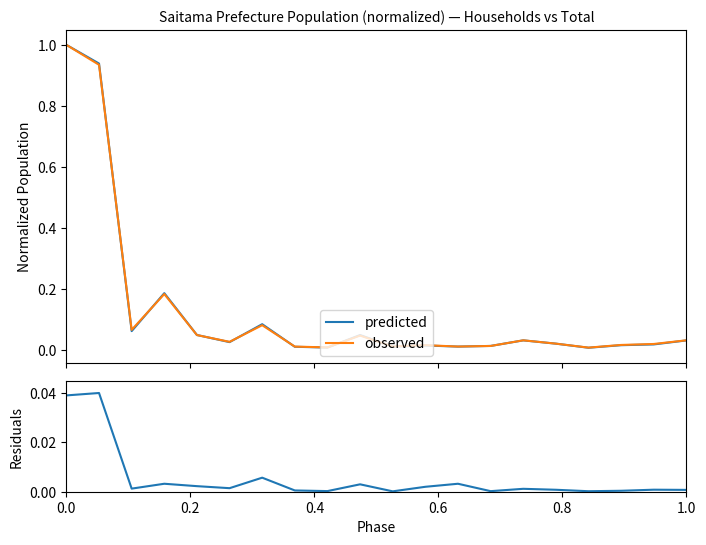

What is the maximum value for predicted?

1.0